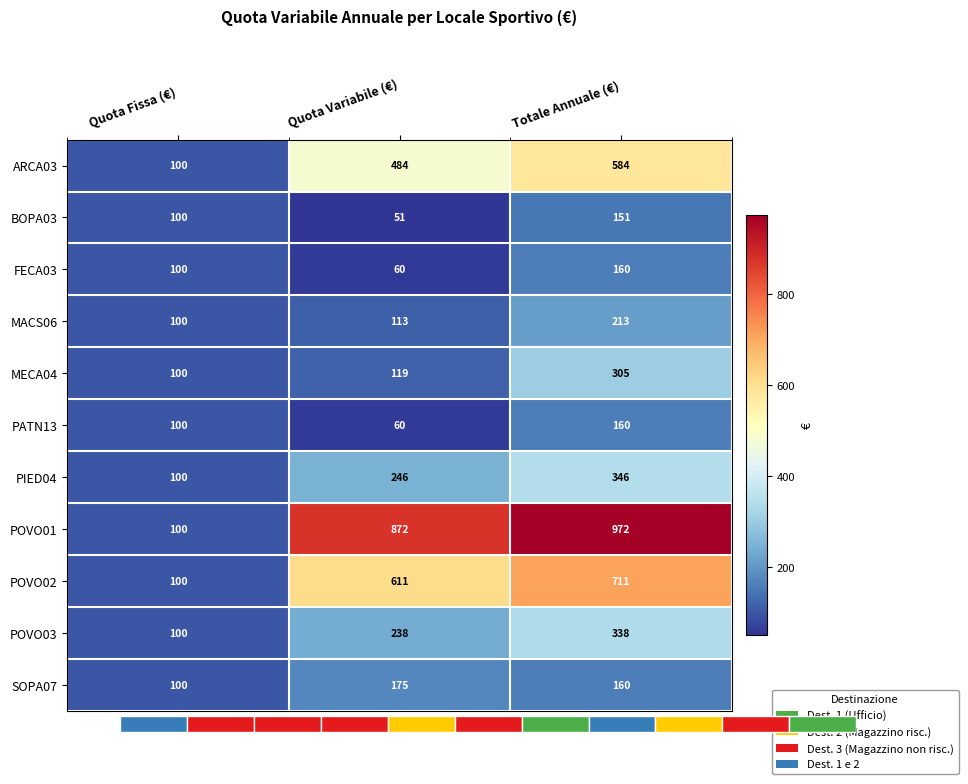

What is the sum of the PIED04 values at Totale Annuale (€) and Quota Variabile (€)?

592